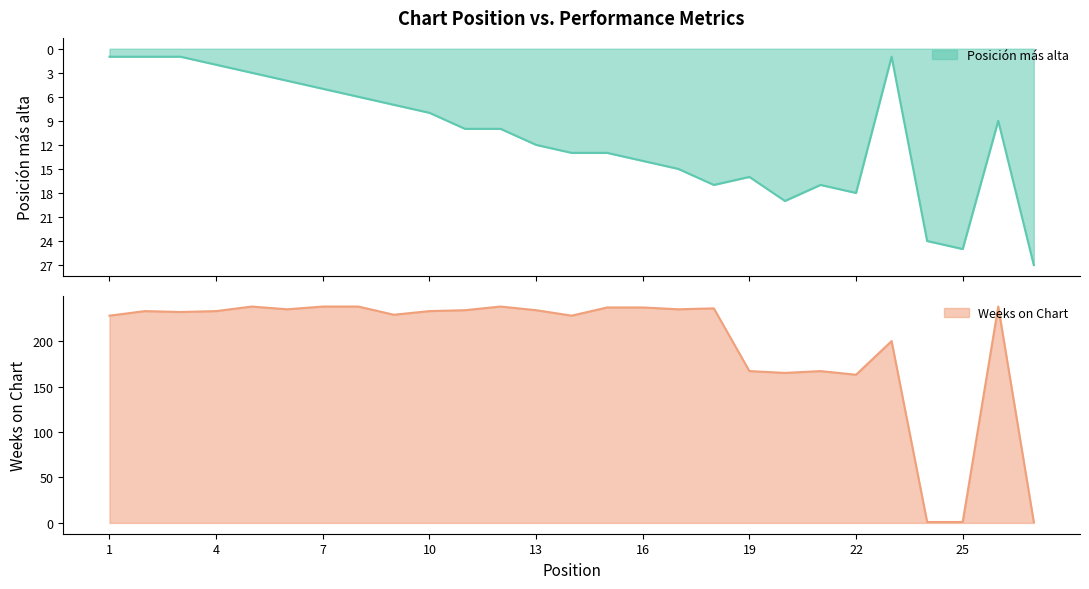

Where is the first local minimum for Posición más alta?

19